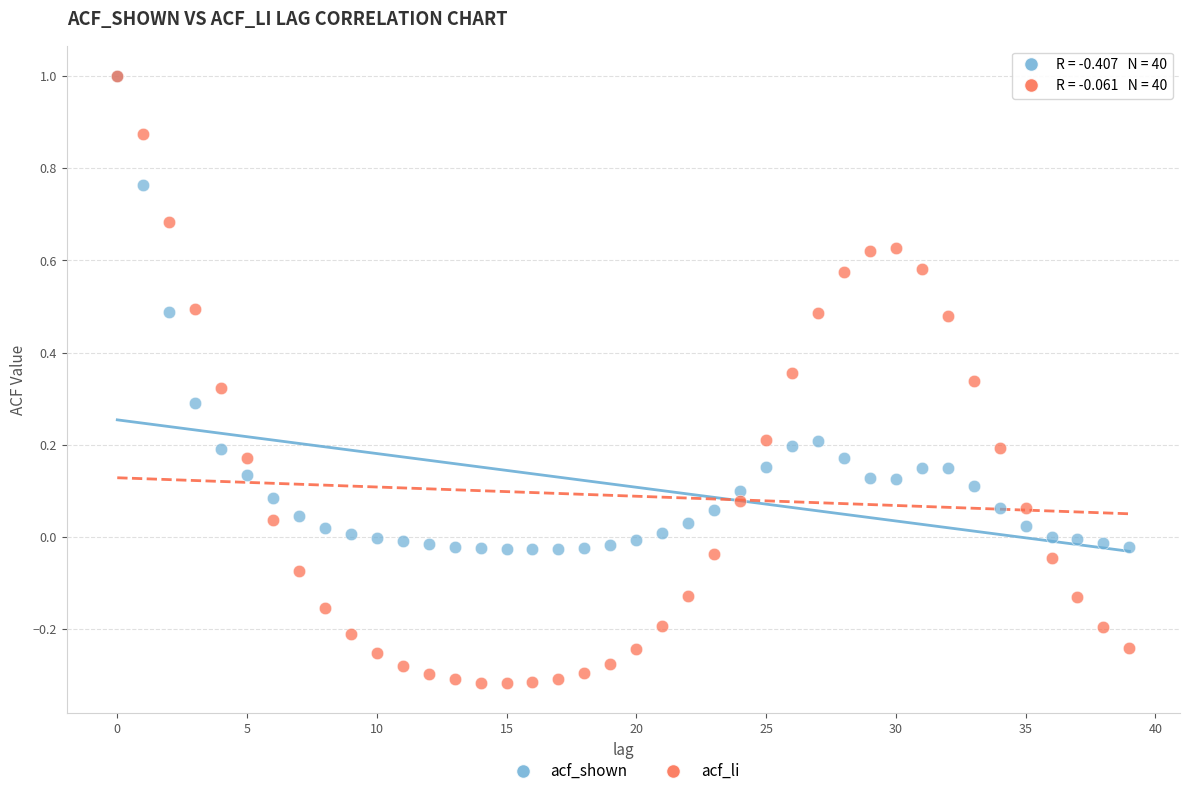

Which series has the widest spread of Y values?

acf_li